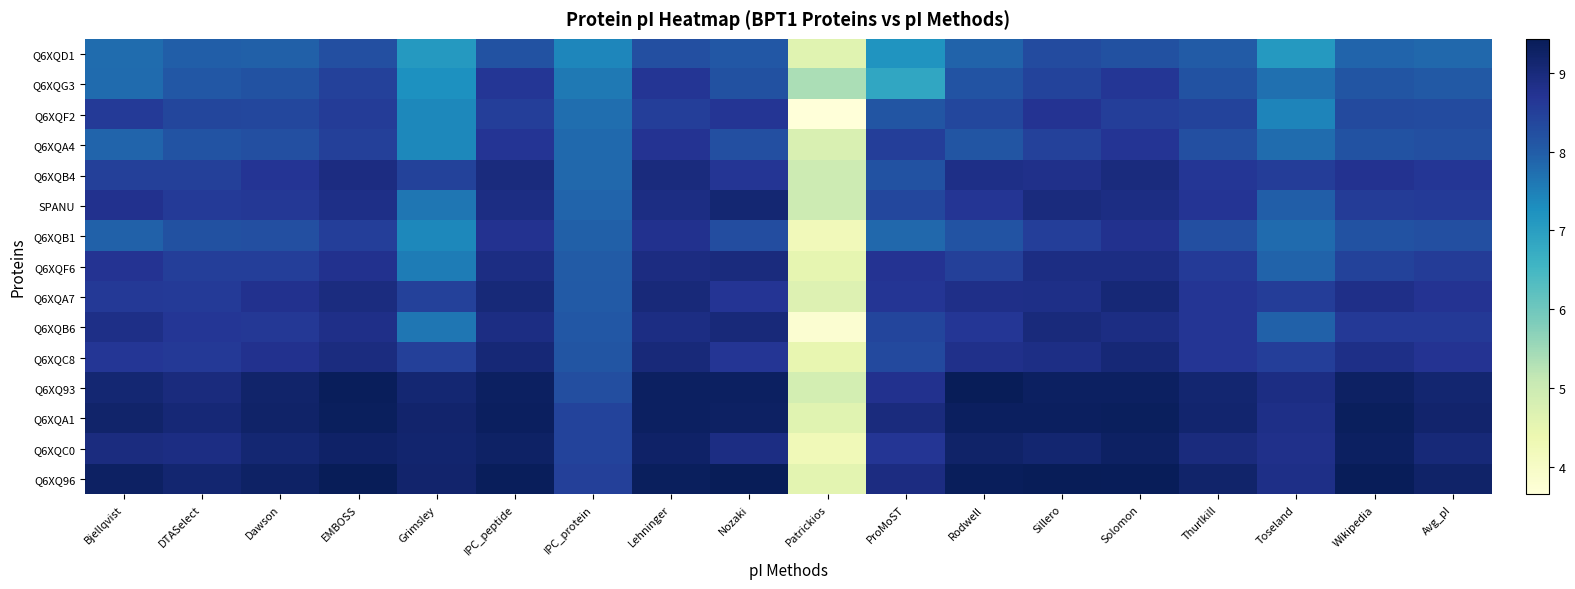

Which series has the largest total across all categories?

Q6XQ96